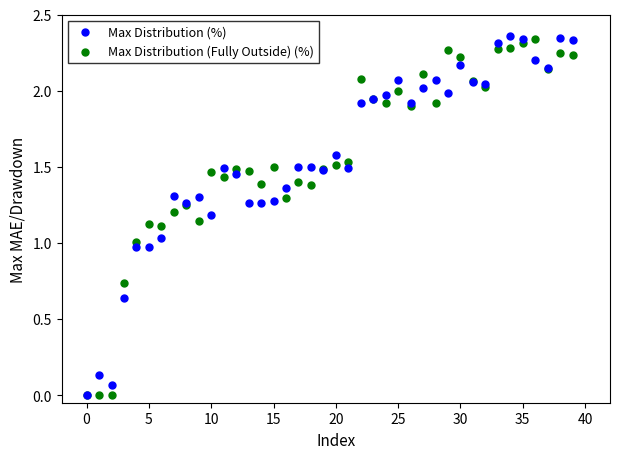

What are all the series names shown in the legend?

Max Distribution (%), Max Distribution (Fully Outside) (%)